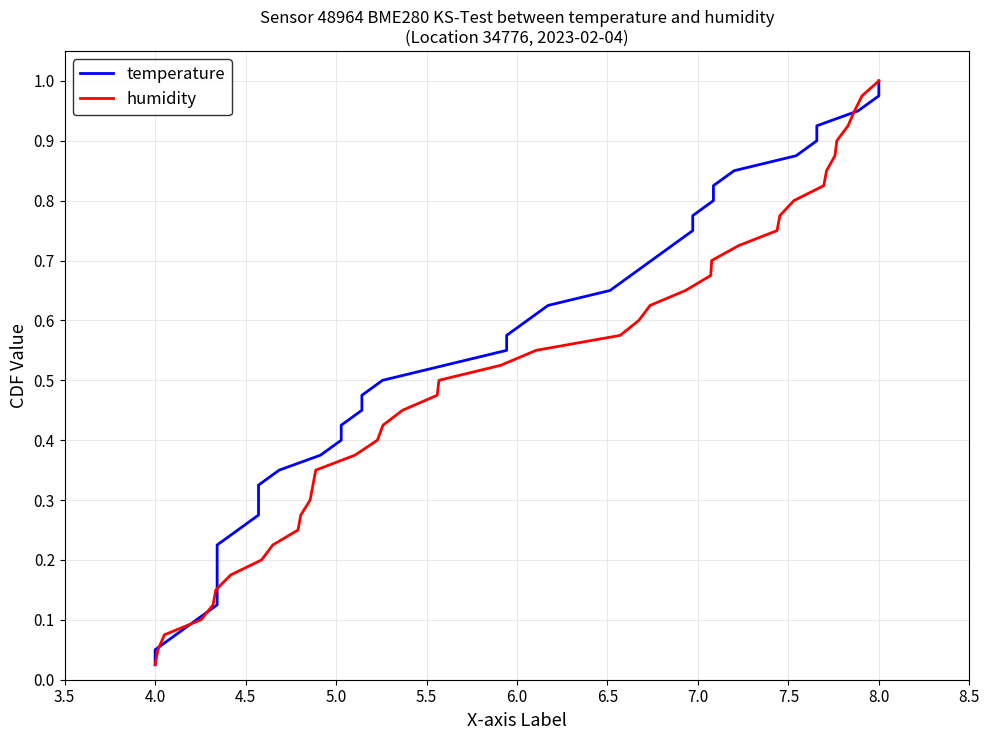

Which category has the lowest value in the humidity series?

4.0